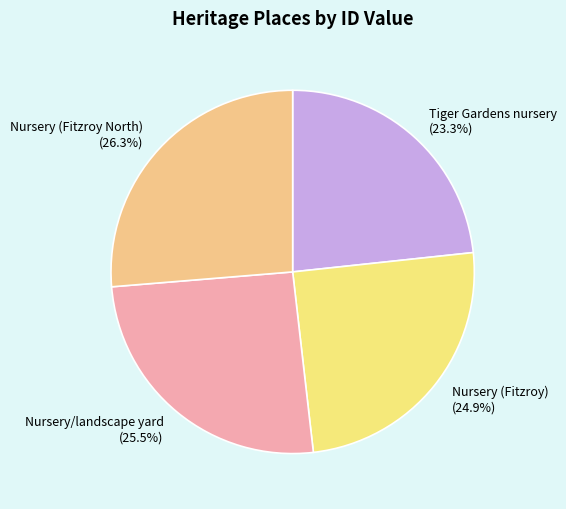

Does Nursery/landscape yard account for over 50% of the chart?

No